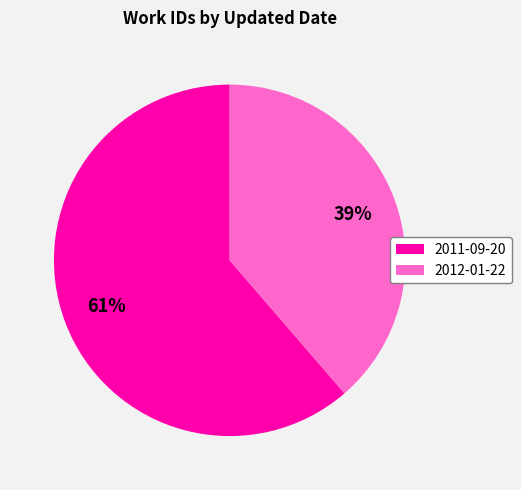

The 2012-01-22 slice represents 29% of the pie. True or false?

False